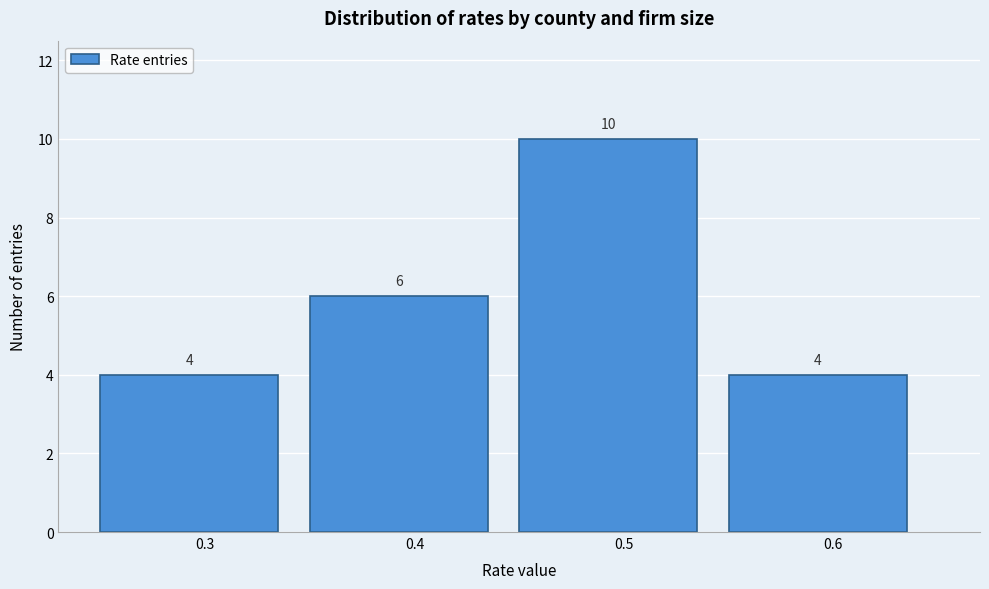

Reading left to right, transcribe this chart: for each bar, give the range it covers on the x-axis and its height.

0.25 to 0.35: 4
0.35 to 0.45: 6
0.45 to 0.55: 10
0.55 to 0.65: 4